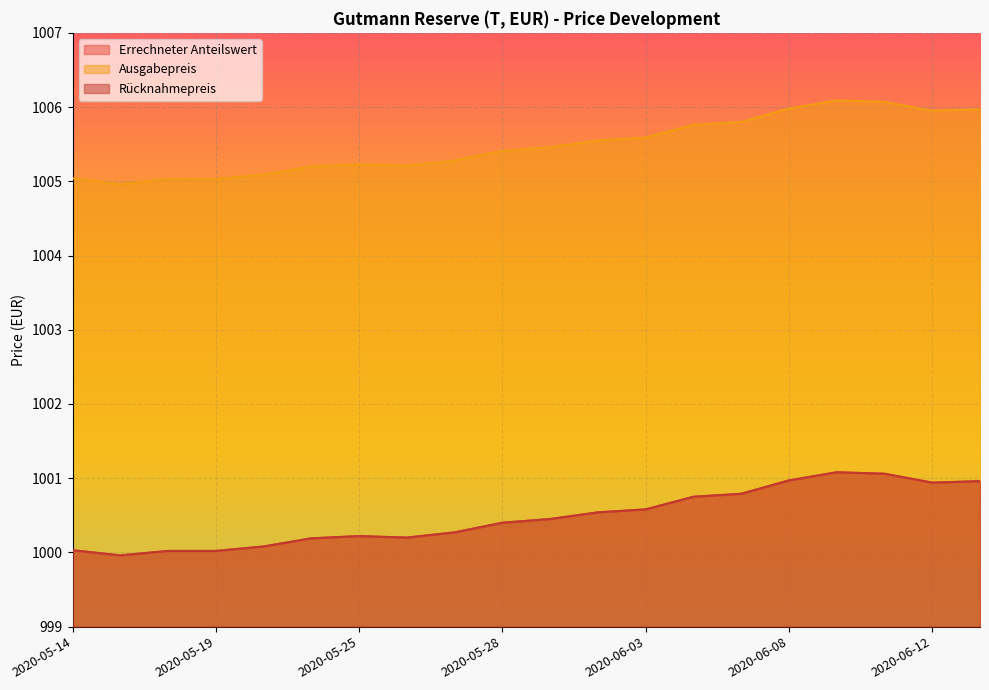

Which category has the lowest value in the Rücknahmepreis series?

2020-05-15